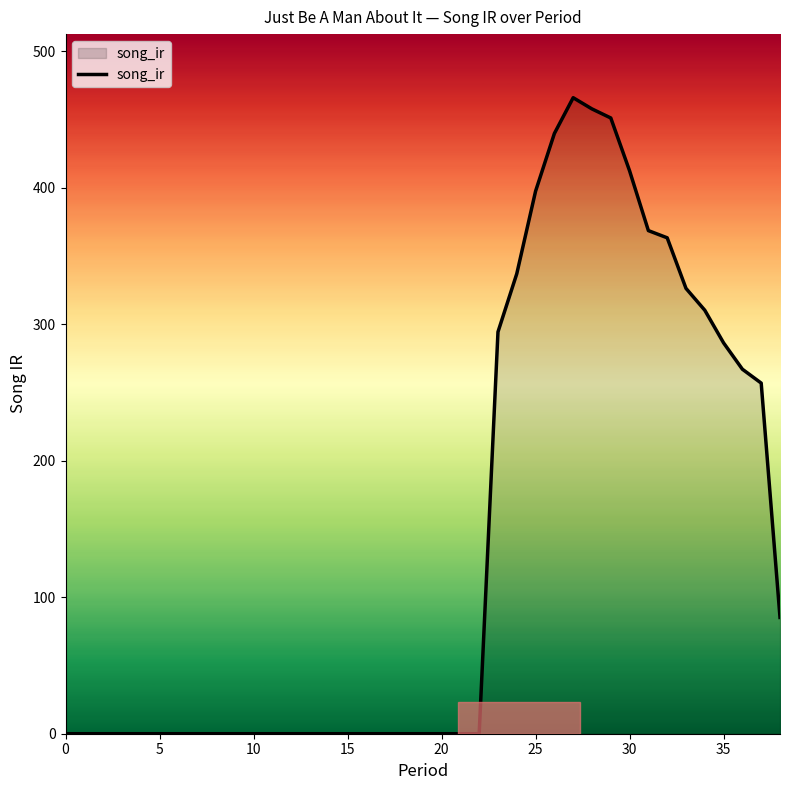

What is the difference between the maximum and second lowest values?

466.0